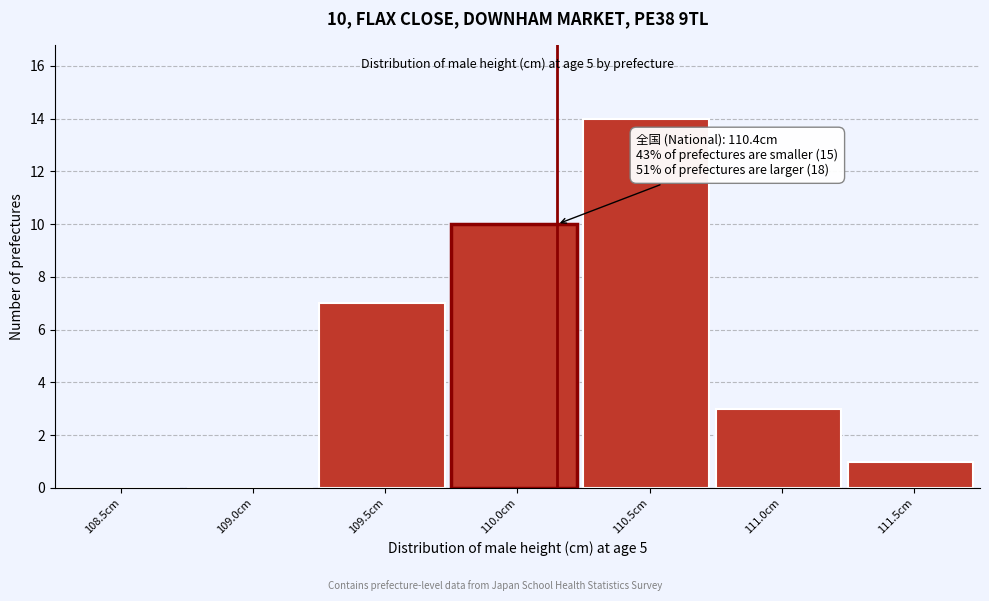

Reading left to right, list all the values displayed in this chart.

108.5cm=0	109.0cm=0	109.5cm=7	110.0cm=10	110.5cm=14	111.0cm=3	111.5cm=1